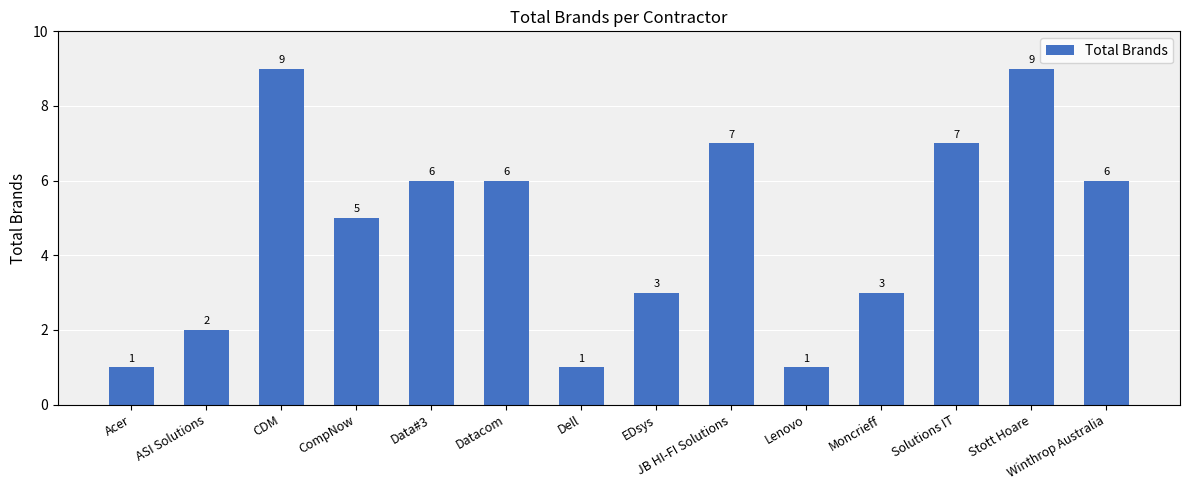

What is the change in value from Datacom to Stott Hoare?

+3